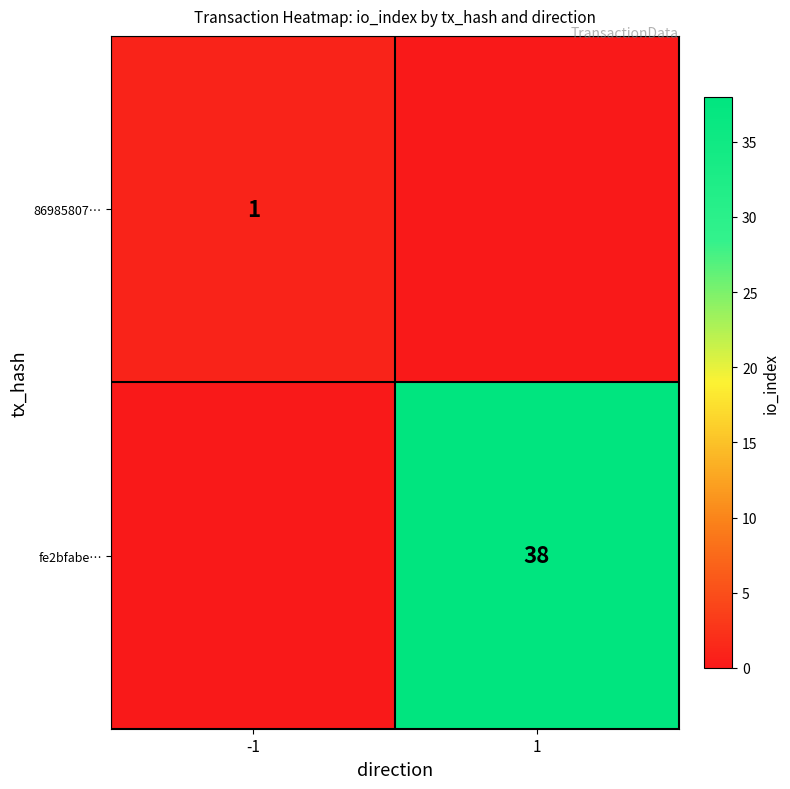

The value of fe2bfabe… at 1 is 21. True or false?

False